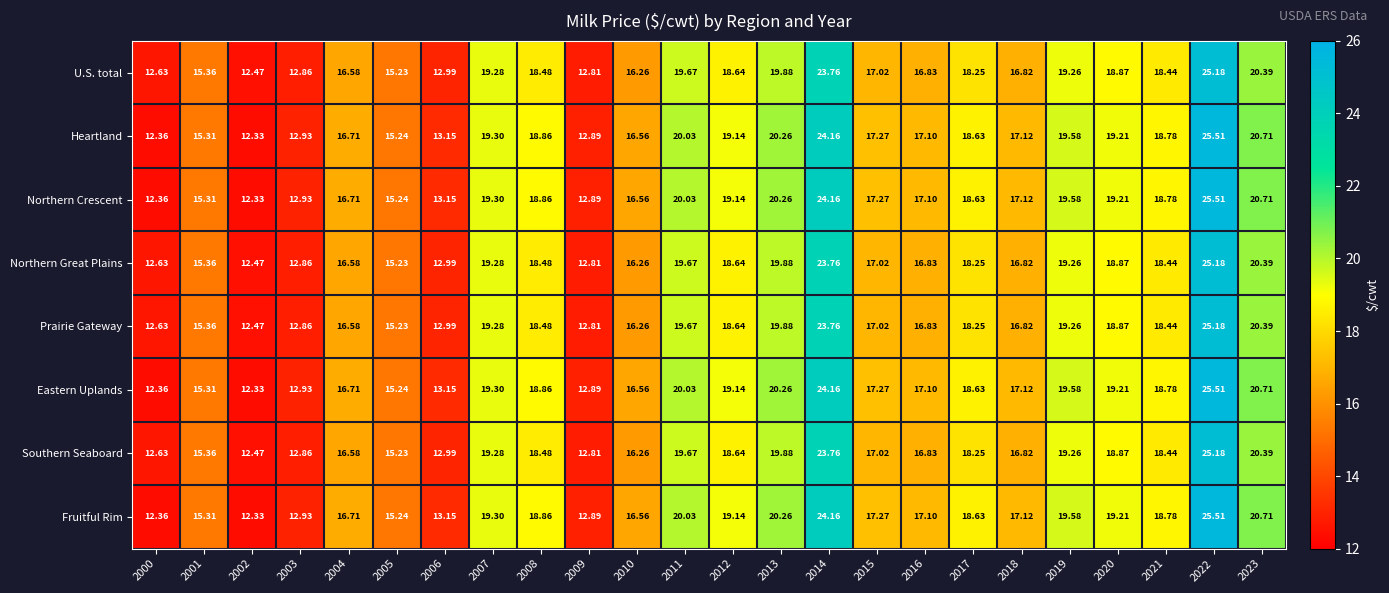

Is the value of U.S. total at 2014 greater than the value of Eastern Uplands at 2023?

Yes